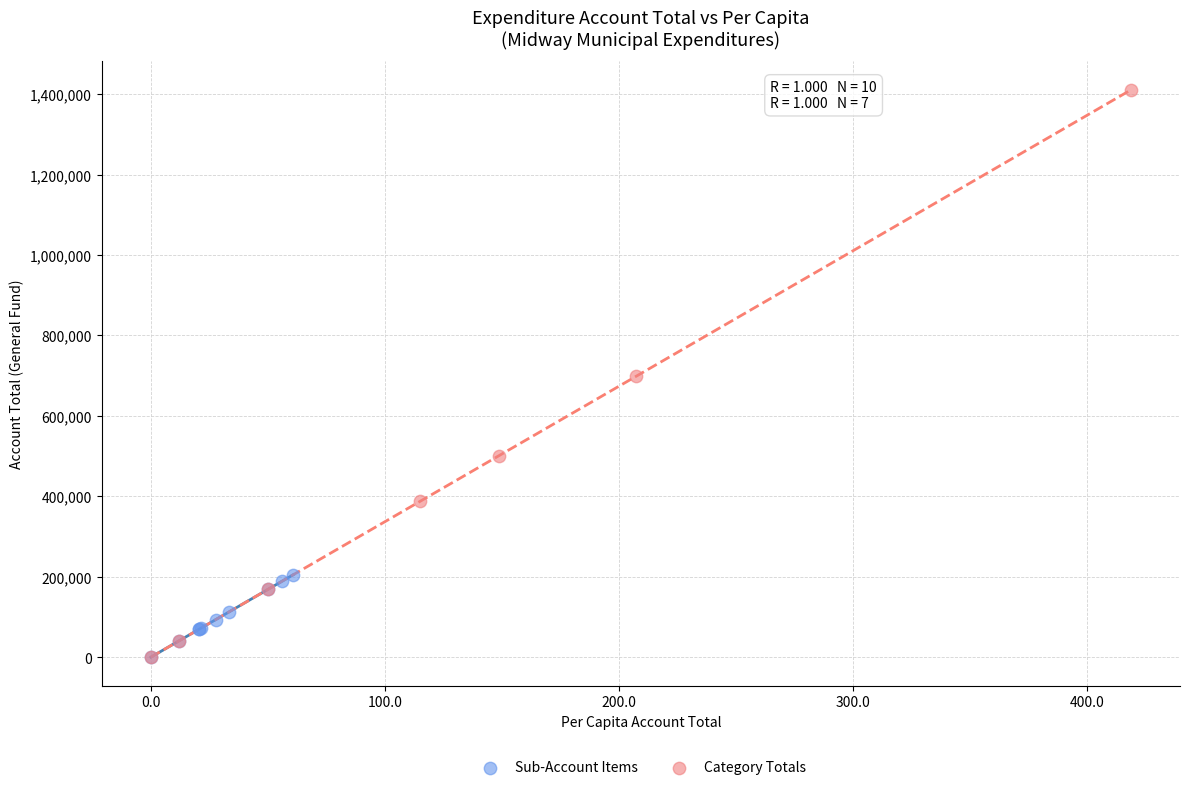

Which series has the largest Y range (max minus min)?

Category Totals